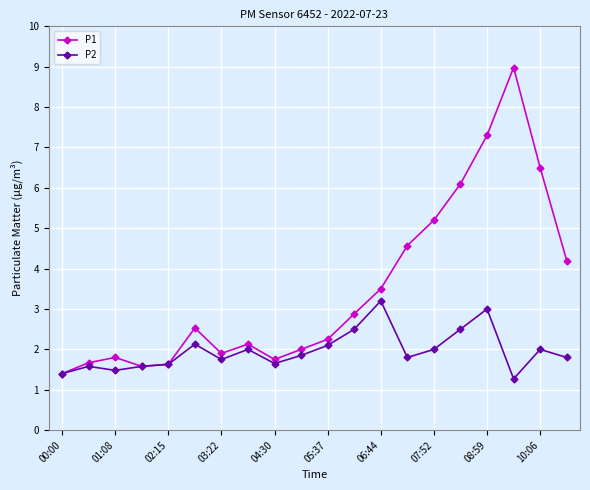

In P1, how many points are lower than both neighbors (excluding endpoints)?

3